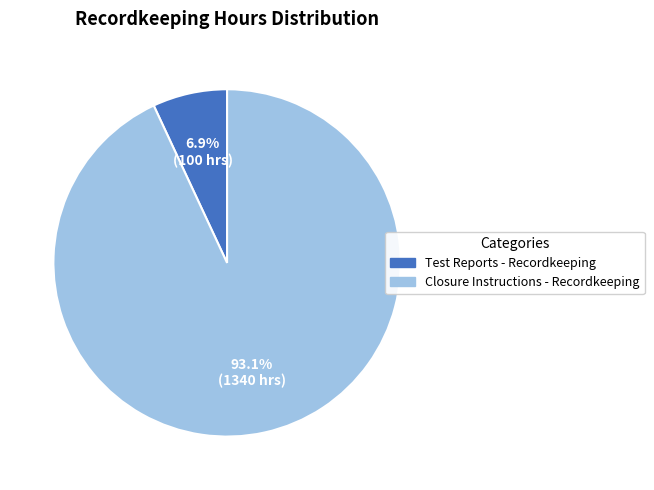

What is the largest slice in the pie chart?

Closure Instructions - Recordkeeping